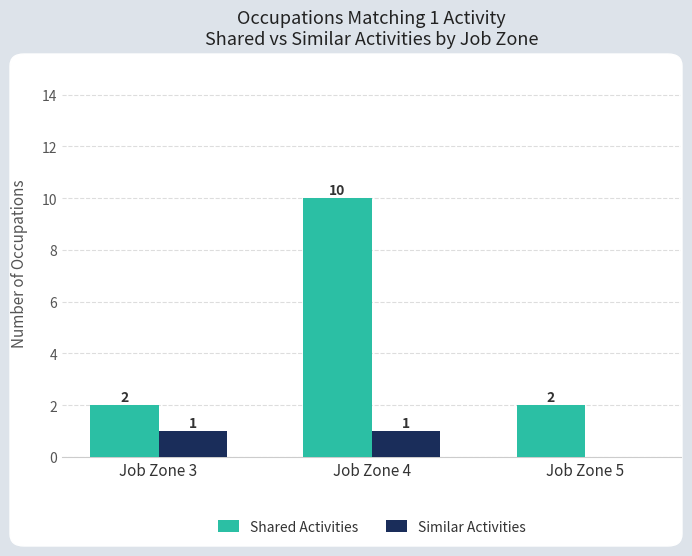

At which label is Similar Activities closest to 0?

Job Zone 5